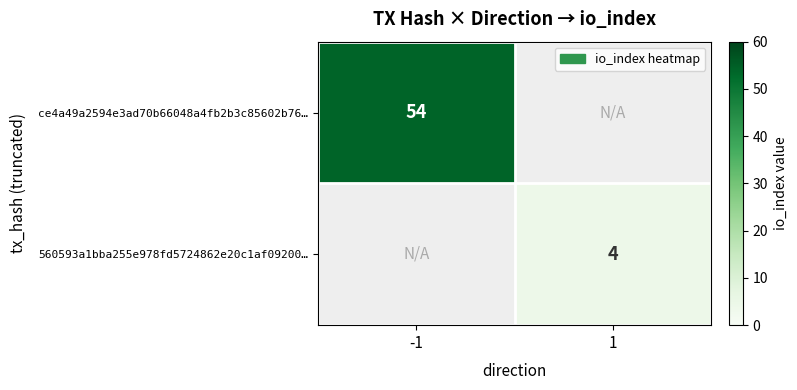

Which label corresponds to the smallest value in the chart?

1